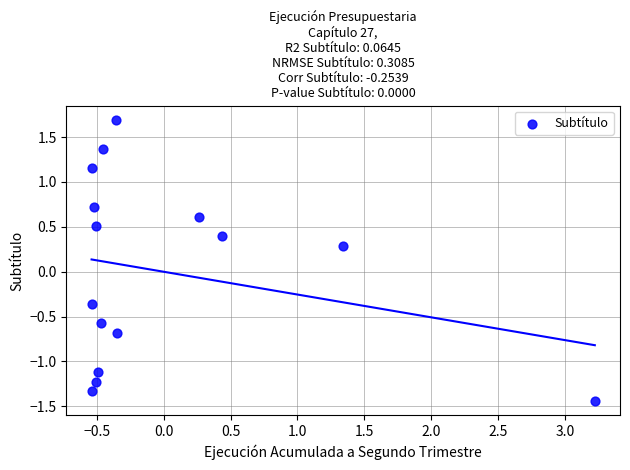

What Y value in the scatter plot is closest to 0?

0.3